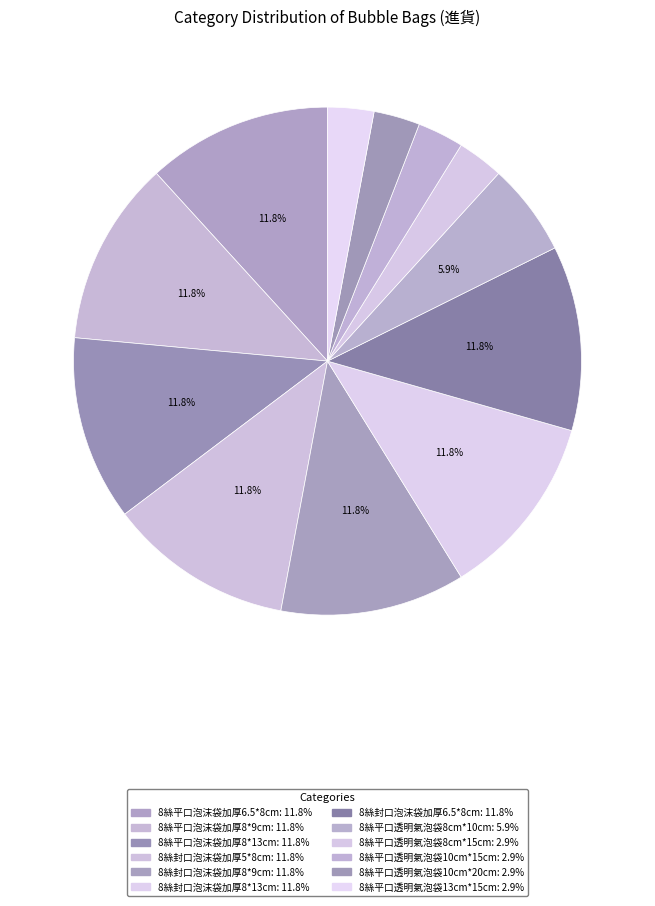

How many segments does this pie chart have?

12